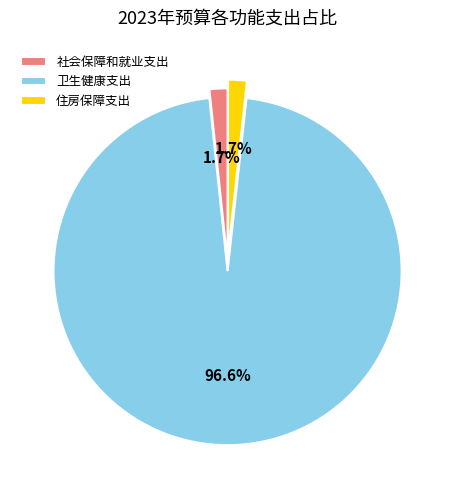

To the nearest percent, what is the combined percentage of 社会保障和就业支出 and 卫生健康支出?

98%